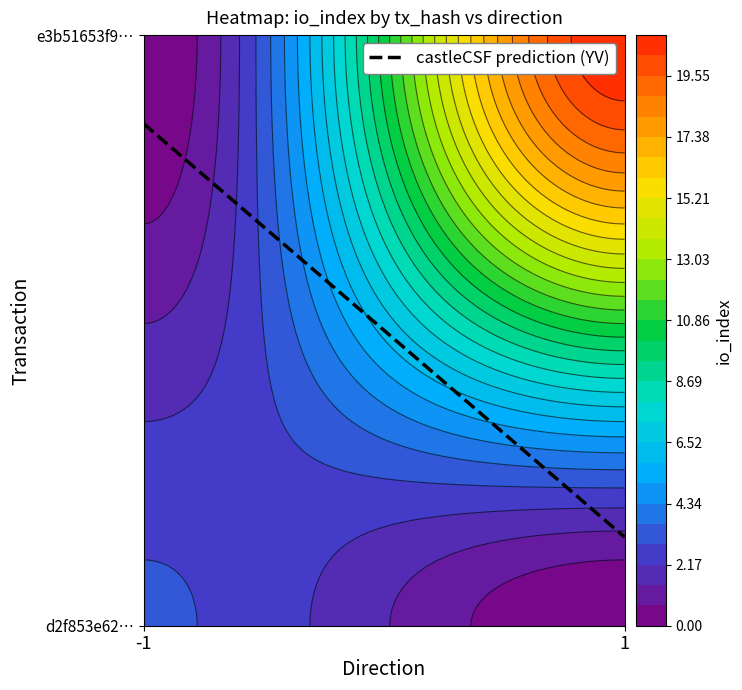

Count the d2f853e6250a0fcce18206134fe42c4ca0eaa82 values in the range -1 to 3.

2